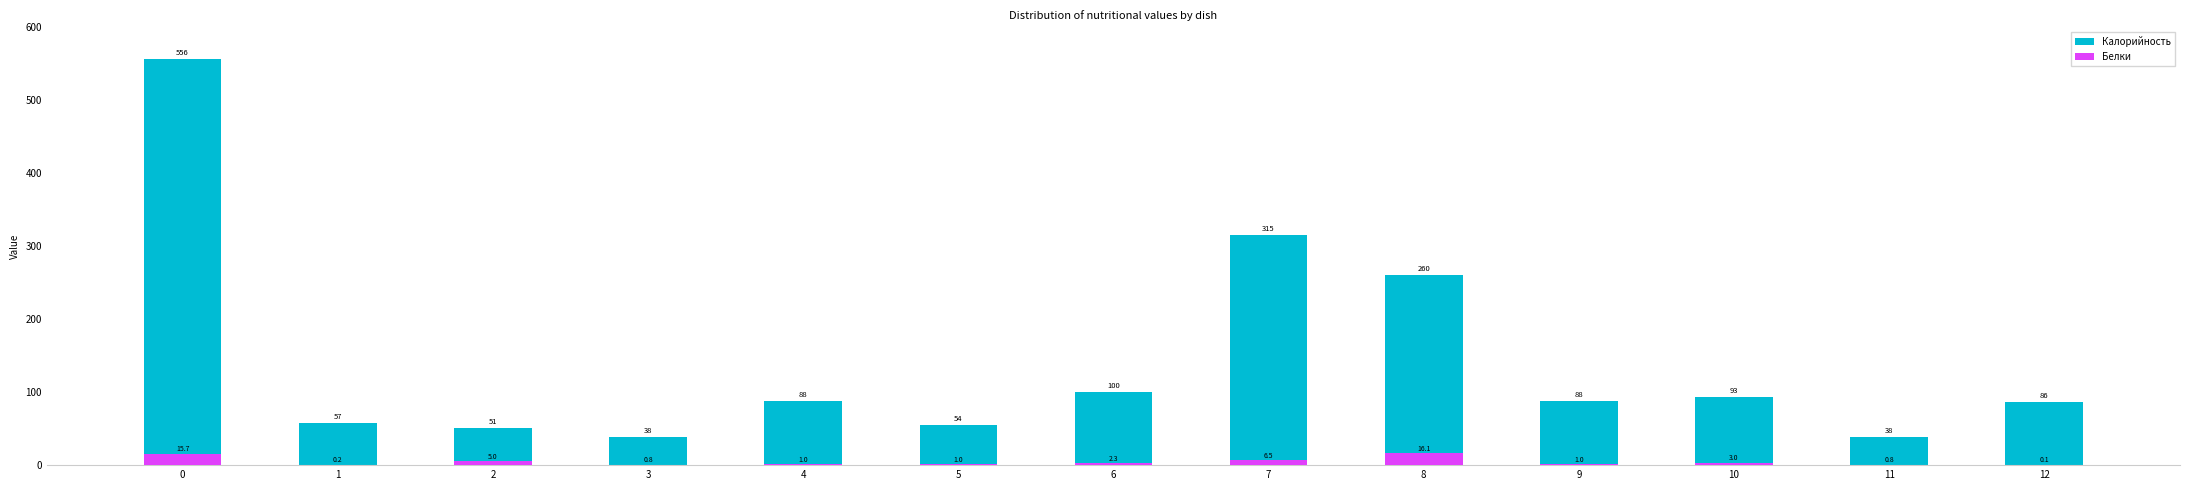

What is the value of the Калорийность bar at the 13th from the left?

86.3